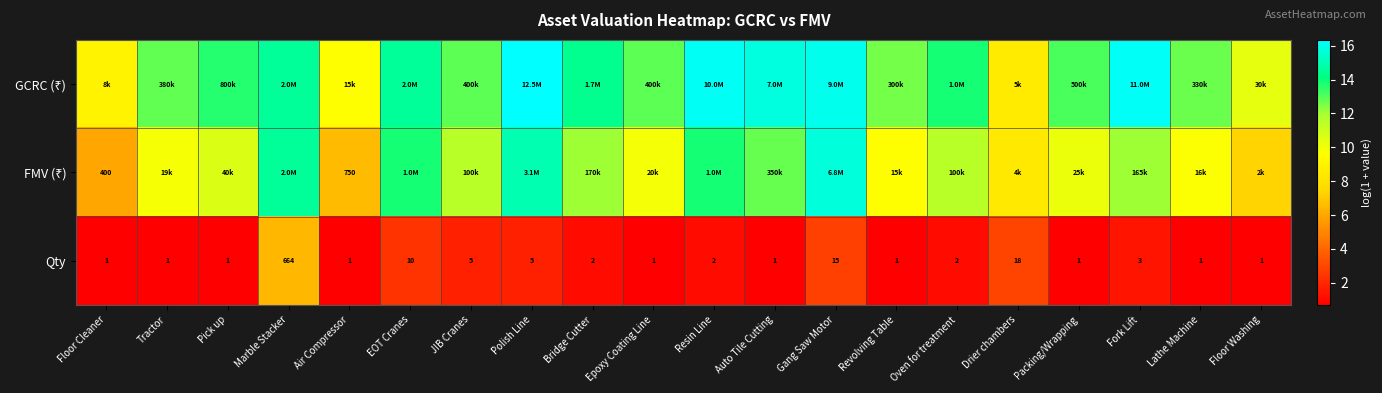

How many data points does each series have?

20